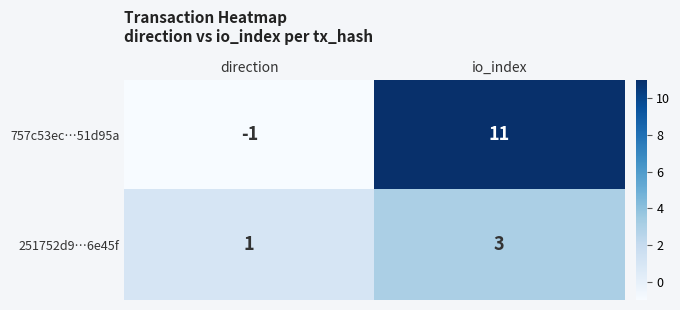

What is the maximum value shown in the chart?

11